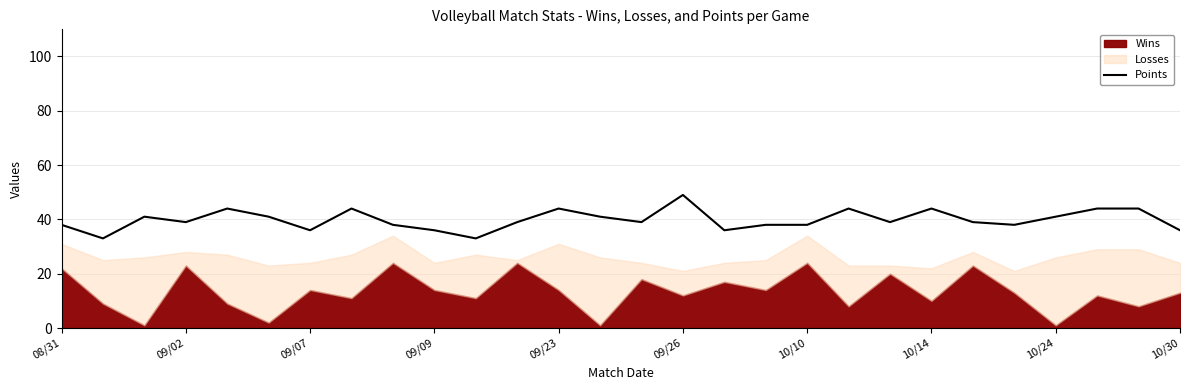

How many categories are shown in the chart?

28